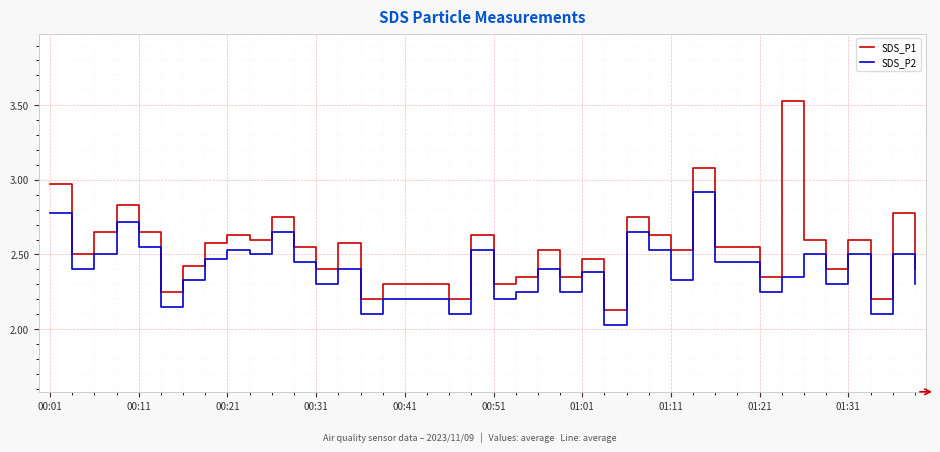

How many series are shown in this chart?

2